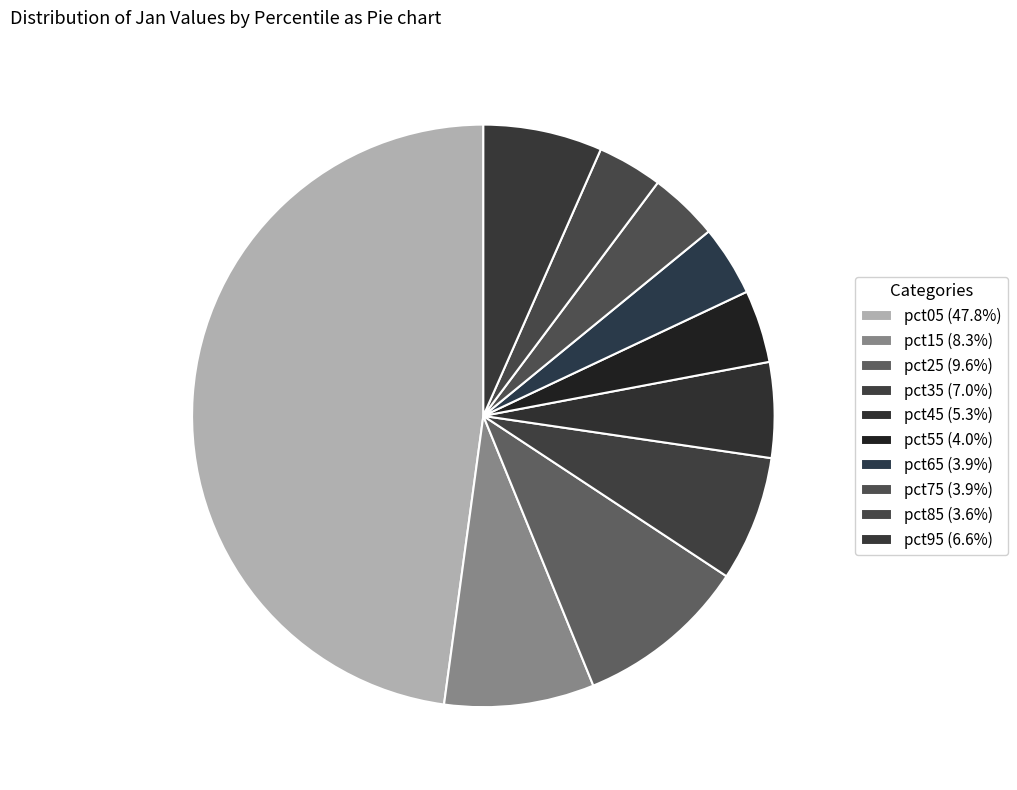

Which has a higher value, pct55 or pct25?

pct25